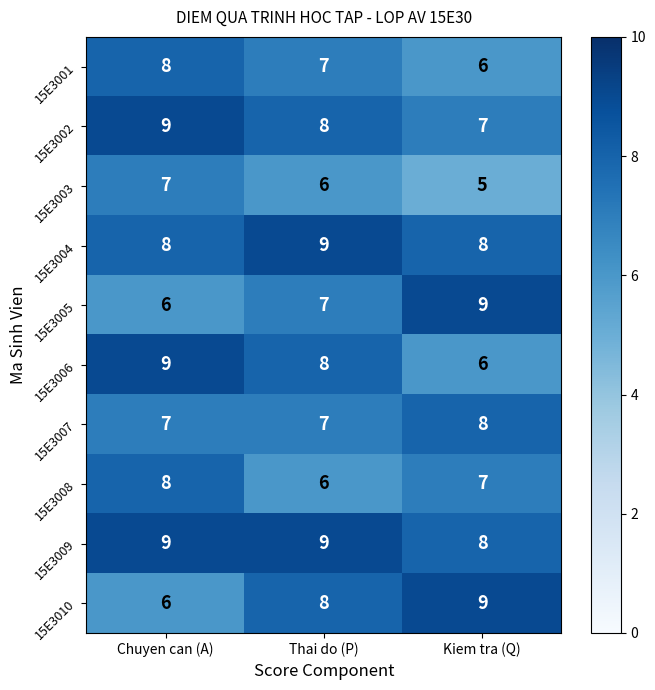

Reading right to left, list all the values displayed in this chart.

15E3001: Kiem tra (Q)=6	Thai do (P)=7	Chuyen can (A)=8
15E3002: Kiem tra (Q)=7	Thai do (P)=8	Chuyen can (A)=9
15E3003: Kiem tra (Q)=5	Thai do (P)=6	Chuyen can (A)=7
15E3004: Kiem tra (Q)=8	Thai do (P)=9	Chuyen can (A)=8
15E3005: Kiem tra (Q)=9	Thai do (P)=7	Chuyen can (A)=6
15E3006: Kiem tra (Q)=6	Thai do (P)=8	Chuyen can (A)=9
15E3007: Kiem tra (Q)=8	Thai do (P)=7	Chuyen can (A)=7
15E3008: Kiem tra (Q)=7	Thai do (P)=6	Chuyen can (A)=8
15E3009: Kiem tra (Q)=8	Thai do (P)=9	Chuyen can (A)=9
15E3010: Kiem tra (Q)=9	Thai do (P)=8	Chuyen can (A)=6